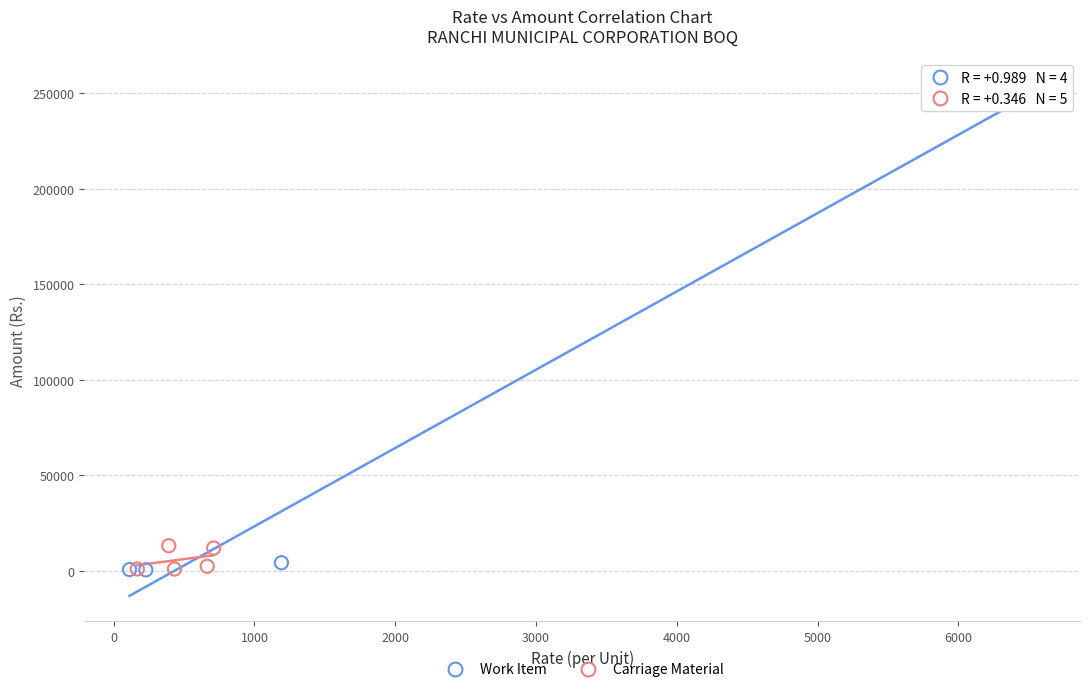

Which series reaches the maximum Y coordinate?

Work Item